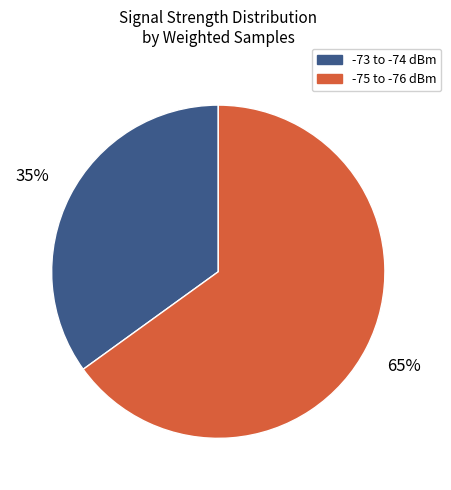

To the nearest percent, what is the average slice percentage?

50%